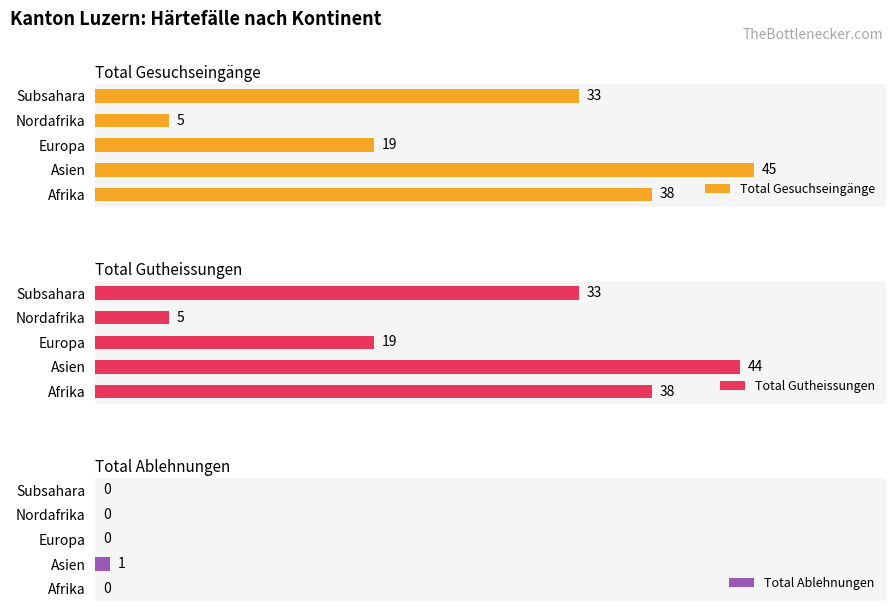

What is the highest value of the Total Gesuchseingänge series?

45